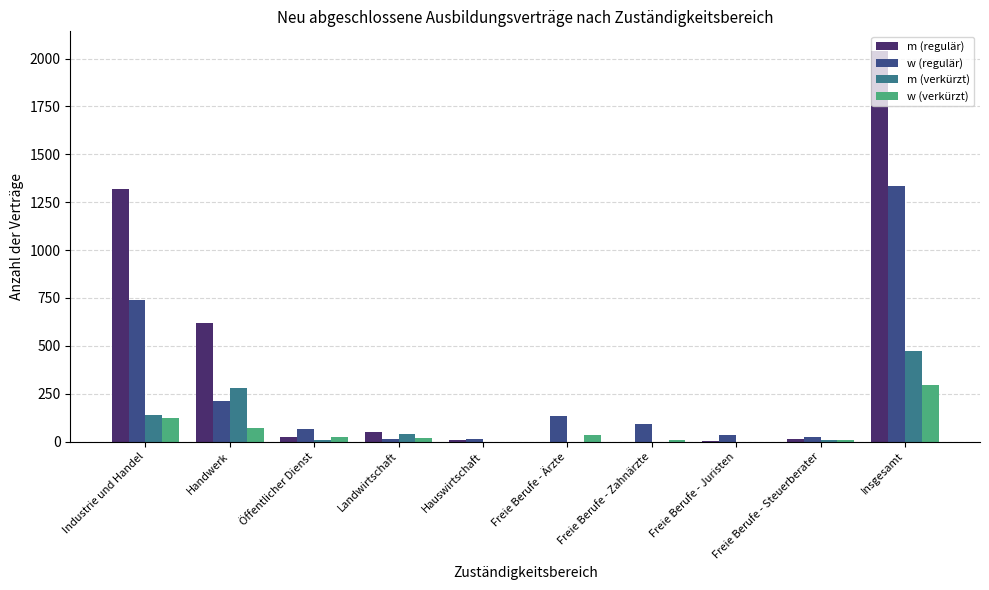

Which series has the largest total across all categories?

m (regulär)